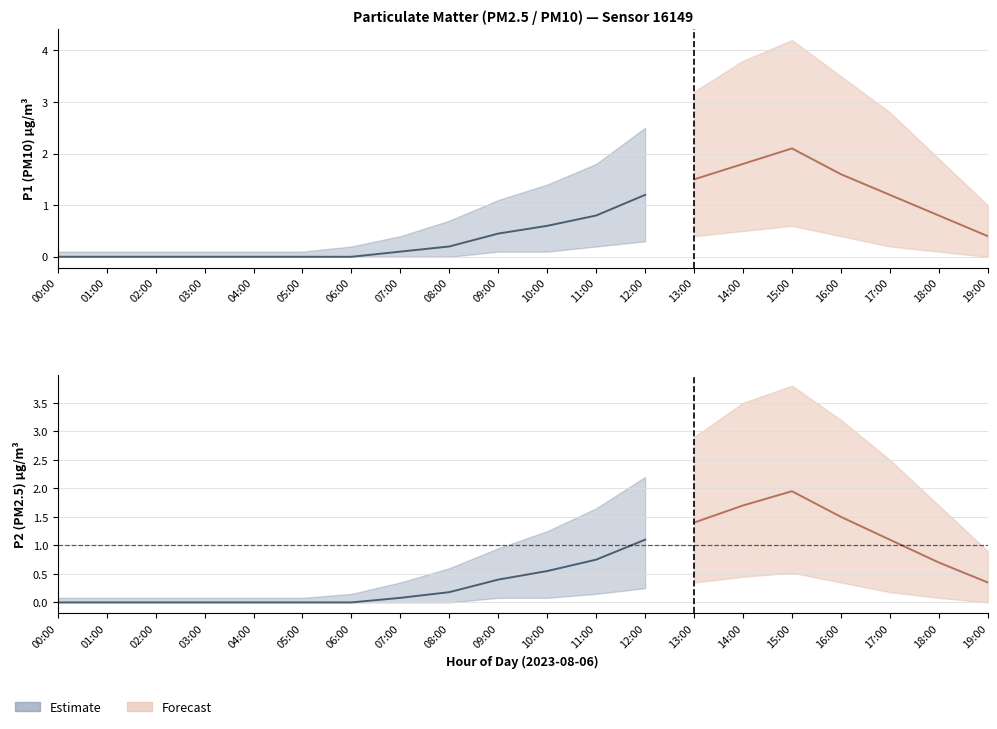

What is the average value of the P1 series?

0.6